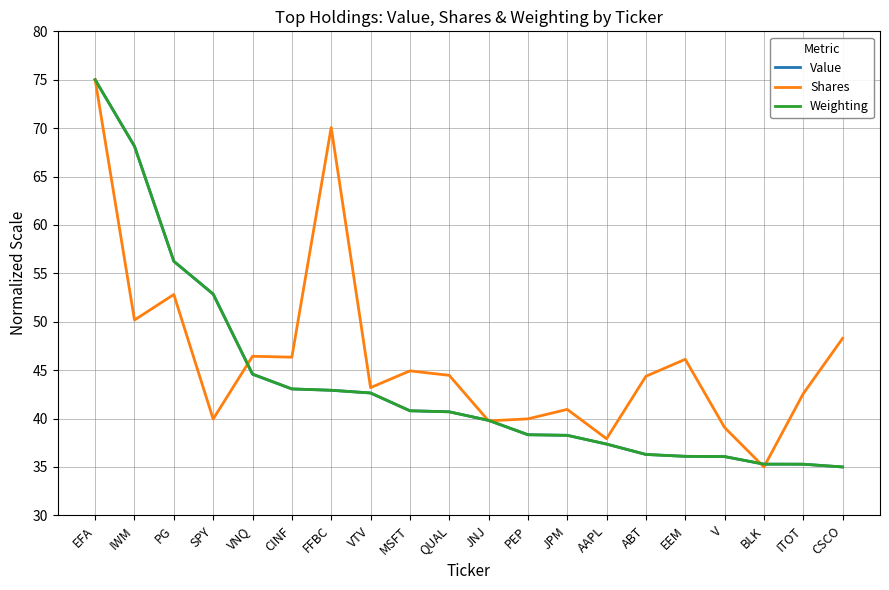

What is the smallest value displayed?

35.0